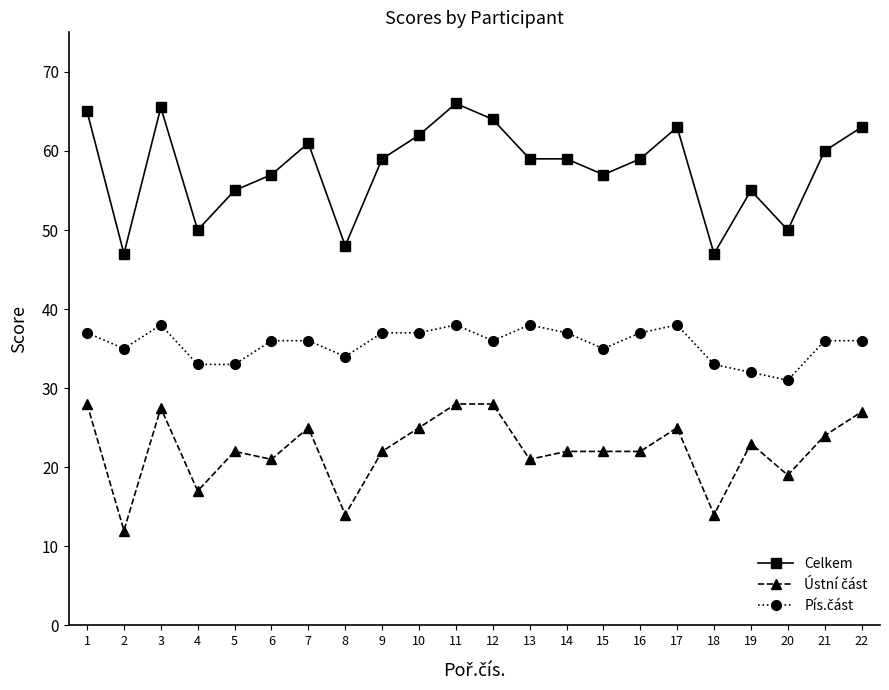

At which category does Celkem reach its first local valley?

2